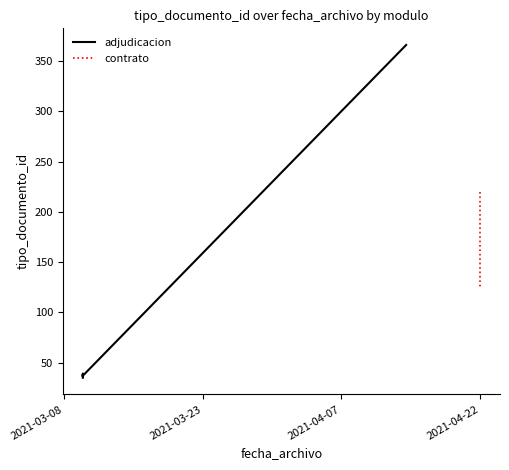

The chart shows a value of 198 at 2021-04-22. True or false?

False